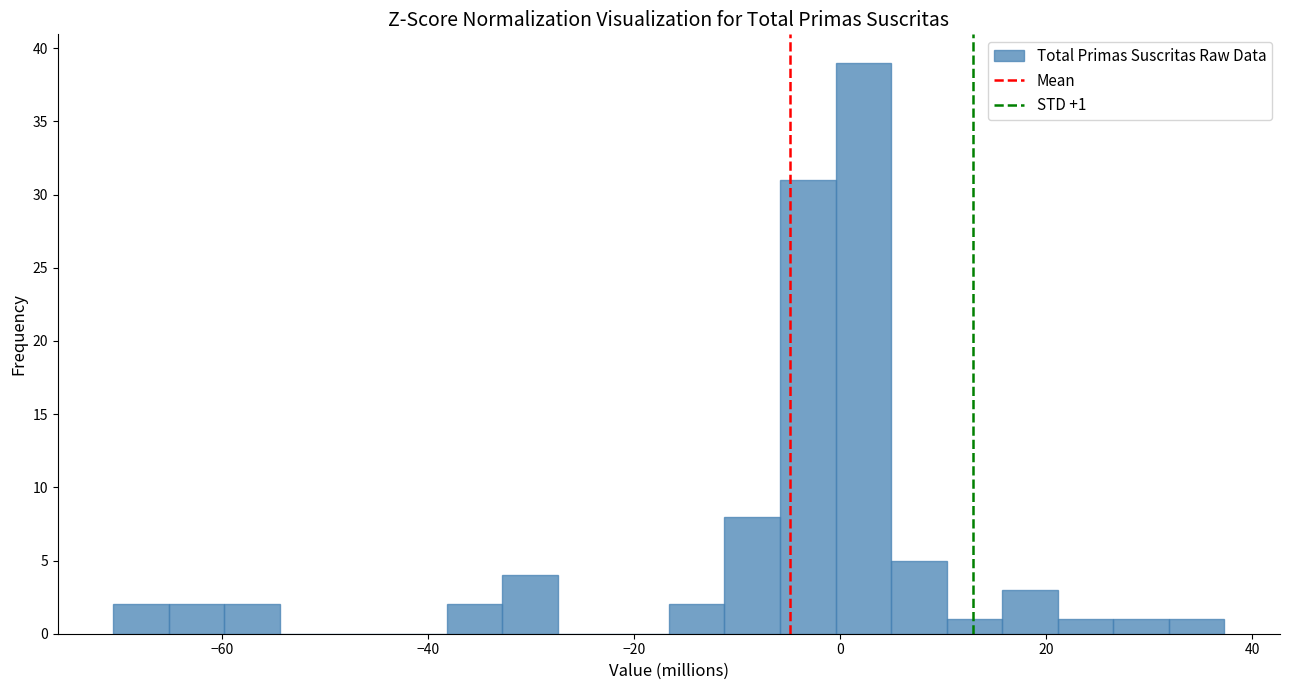

Around what value on the x-axis is the tallest bar? Give the approximate position of its centre, as read against the axis.

2